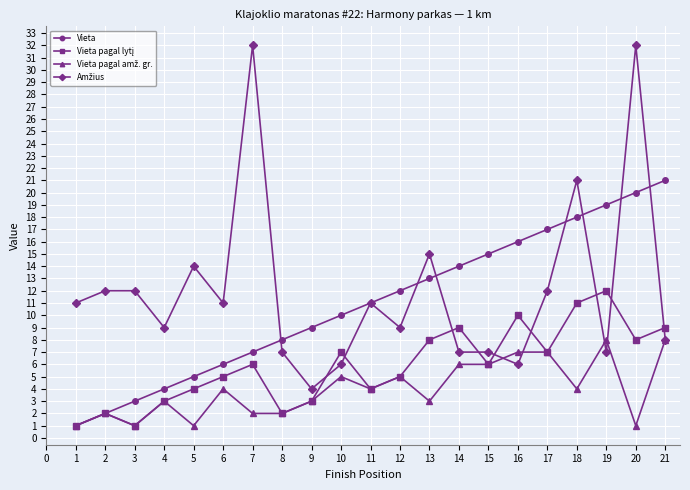

What is the greatest value displayed?

32